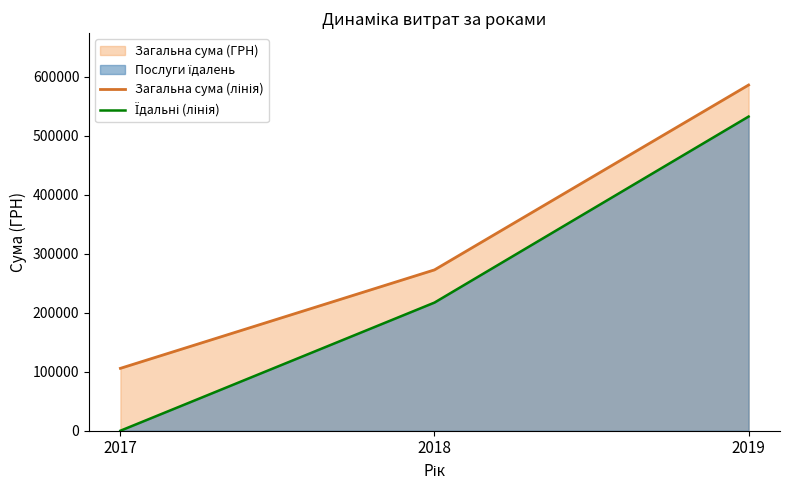

Rank the categories by Їдальні (лінія) value from highest to lowest.

2019, 2018, 2017